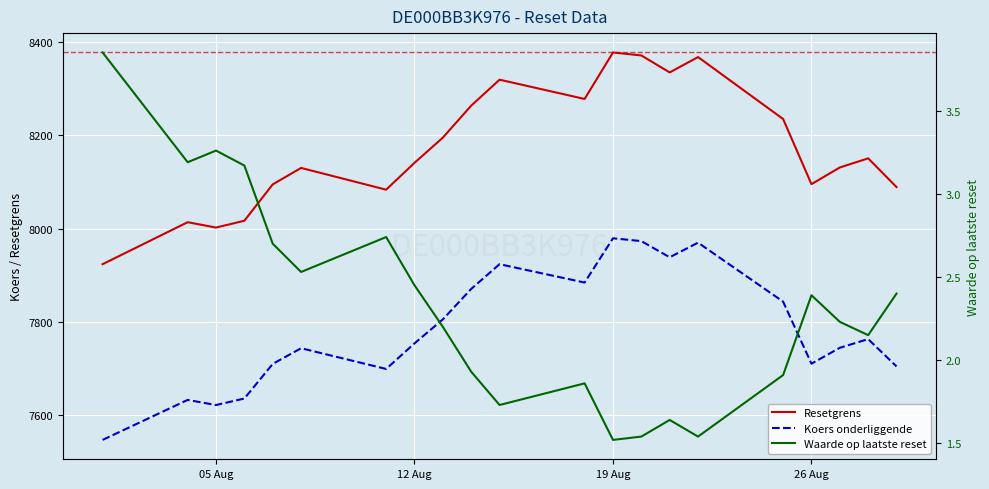

What are all the series names shown in the legend?

Resetgrens, Koers onderliggende, Waarde op laatste reset